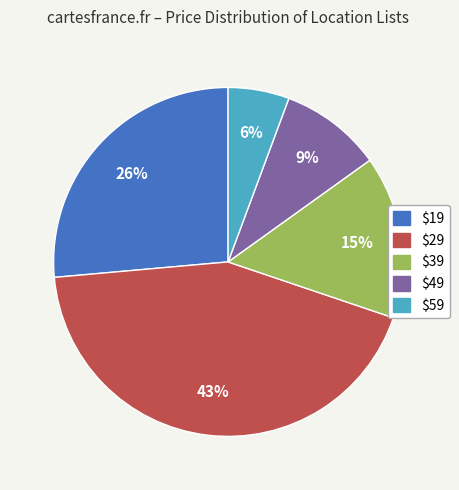

Is there any slice that represents more than half of the pie?

No